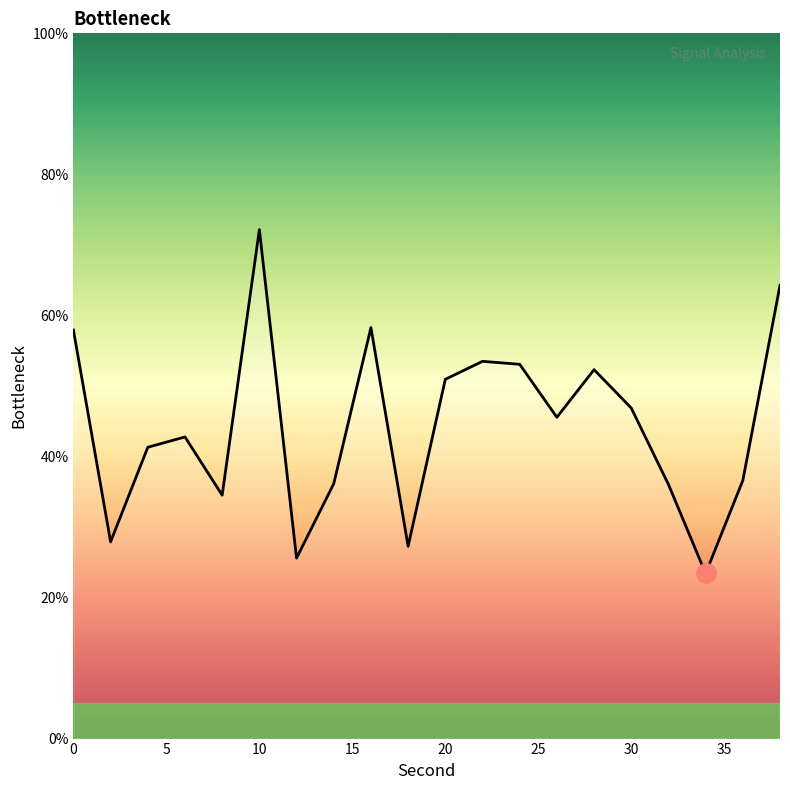

What is the difference between the maximum and minimum values?

48.7